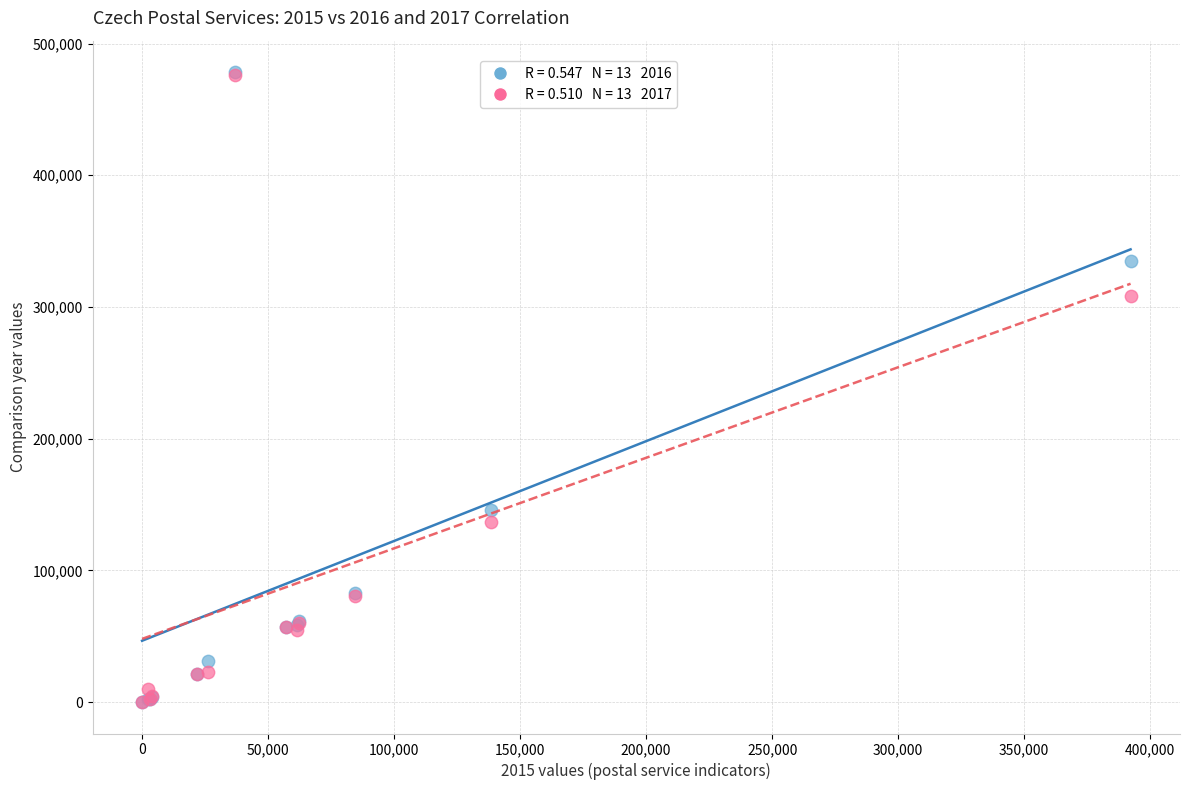

Across all series, what Y value is closest to 239159?

308589.3